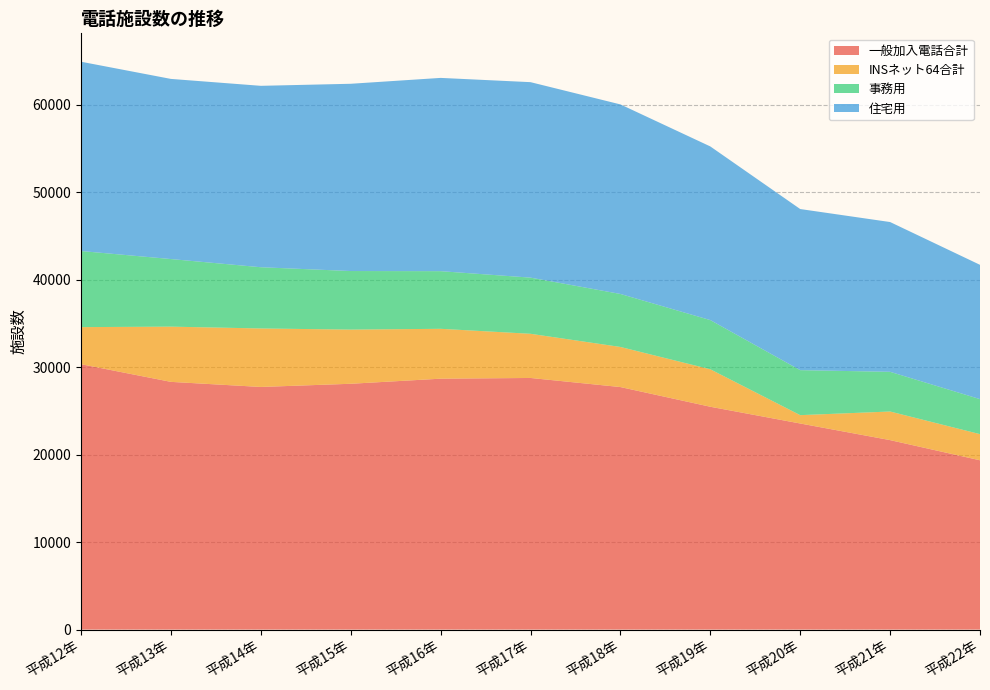

Reading left to right, what are all the values shown in this chart?

一般加入電話合計: 平成12年=30344	平成13年=28324	平成14年=27742	平成15年=28106	平成16年=28688	平成17年=28770	平成18年=27731	平成19年=25479	平成20年=23565	平成21年=21664	平成22年=19358
INSネット64合計: 平成12年=4239	平成13年=6314	平成14年=6688	平成15年=6194	平成16年=5702	平成17年=5051	平成18年=4585	平成19年=4284	平成20年=954	平成21年=3270	平成22年=2989
事務用: 平成12年=8700	平成13年=7728	平成14年=7000	平成15年=6696	平成16年=6590	平成17年=6421	平成18年=6059	平成19年=5625	平成20年=5145	平成21年=4539	平成22年=4003
住宅用: 平成12年=21644	平成13年=20596	平成14年=20742	平成15年=21410	平成16年=22098	平成17年=22349	平成18年=21672	平成19年=19854	平成20年=18420	平成21年=17125	平成22年=15355